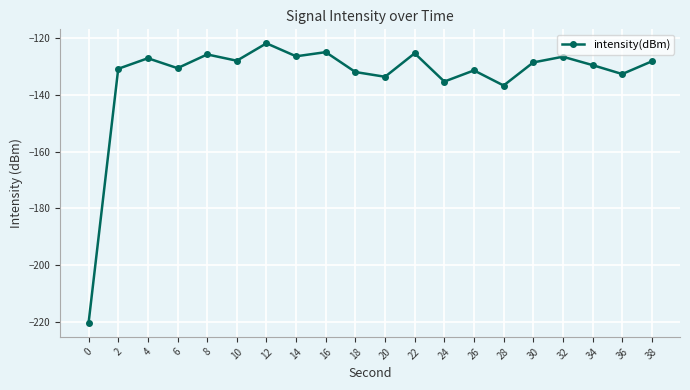

Which category has the highest value across all series?

12